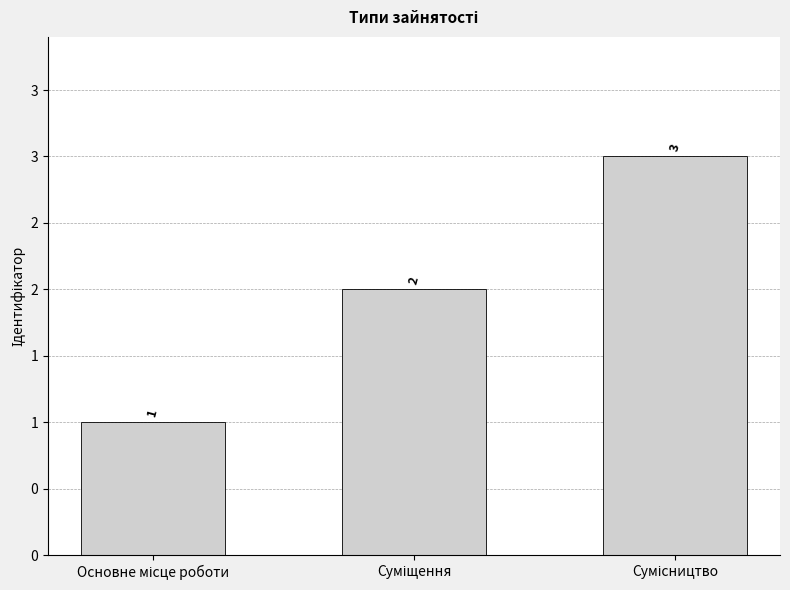

Rank the categories by value from lowest to highest.

Основне місце роботи, Суміщення, Сумісництво